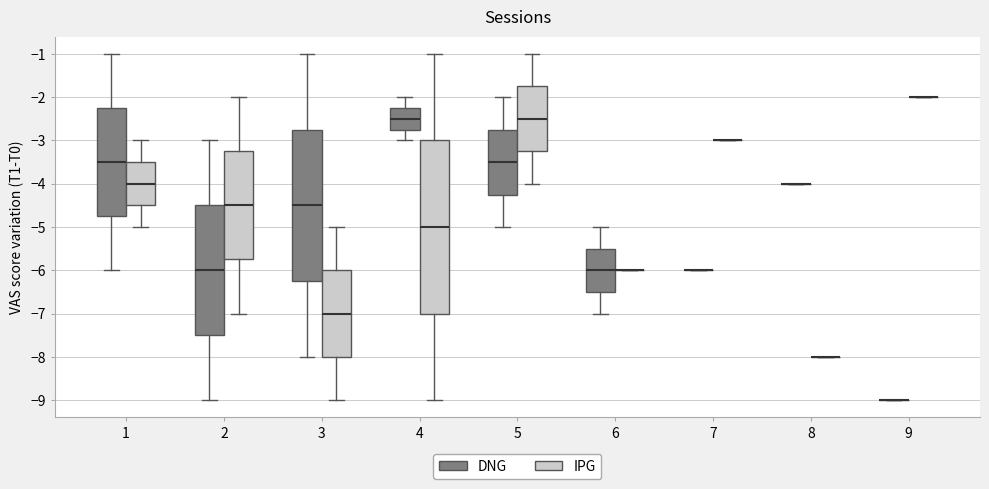

Which box is the tallest, from its lower edge to its upper edge?

4 (IPG)